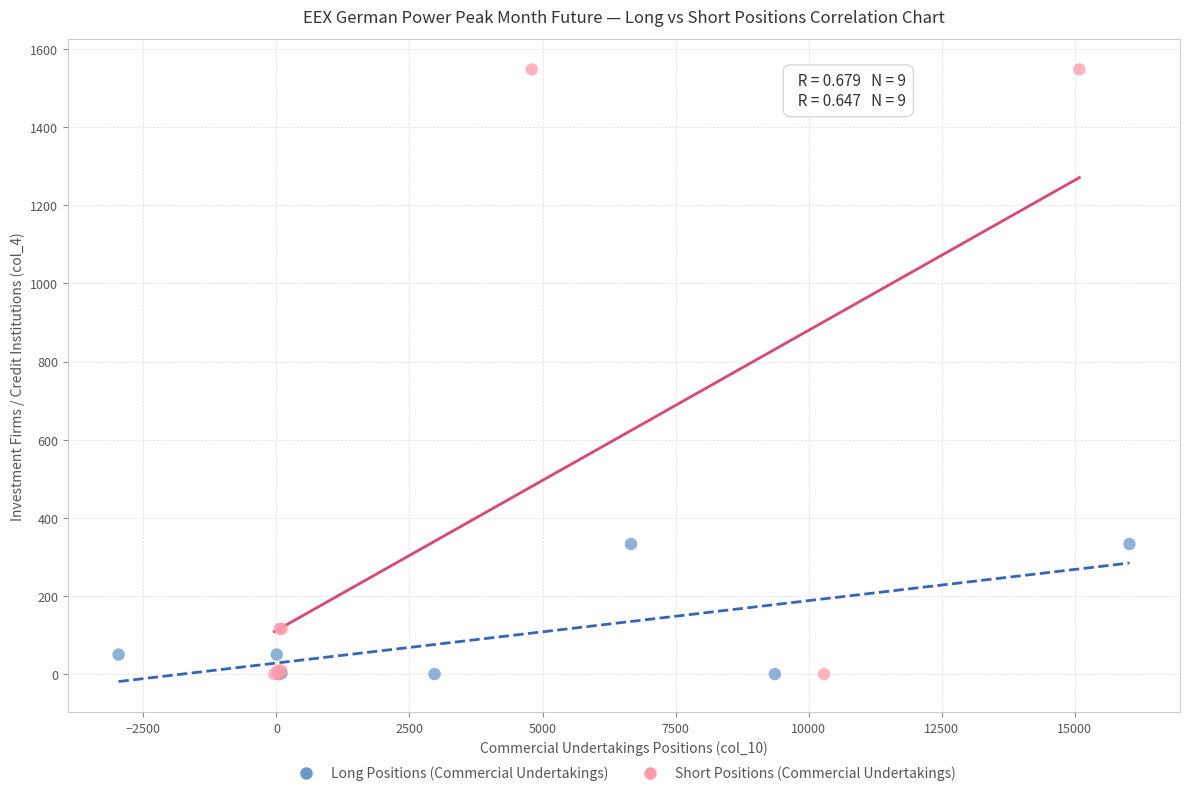

Which series reaches the maximum Y coordinate?

Short Positions (Commercial Undertakings)